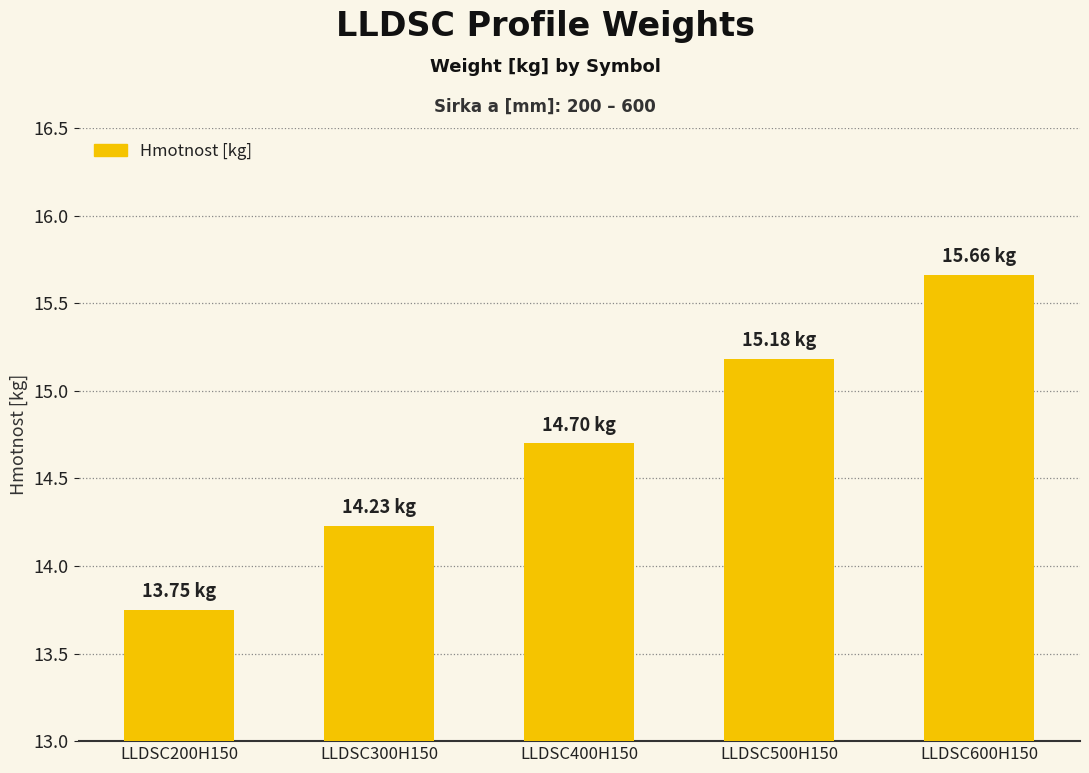

Rank the categories by value from lowest to highest.

LLDSC200H150, LLDSC300H150, LLDSC400H150, LLDSC500H150, LLDSC600H150